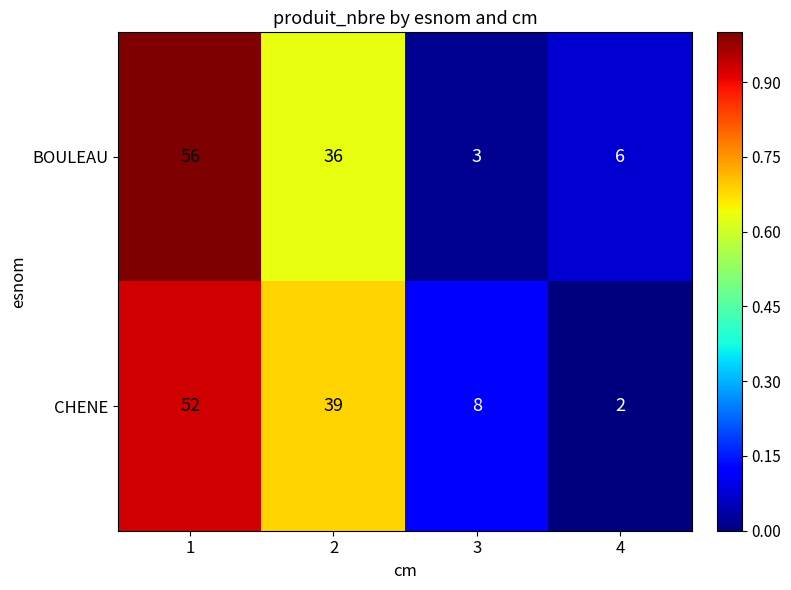

At which category does the chart reach its minimum across all series?

4